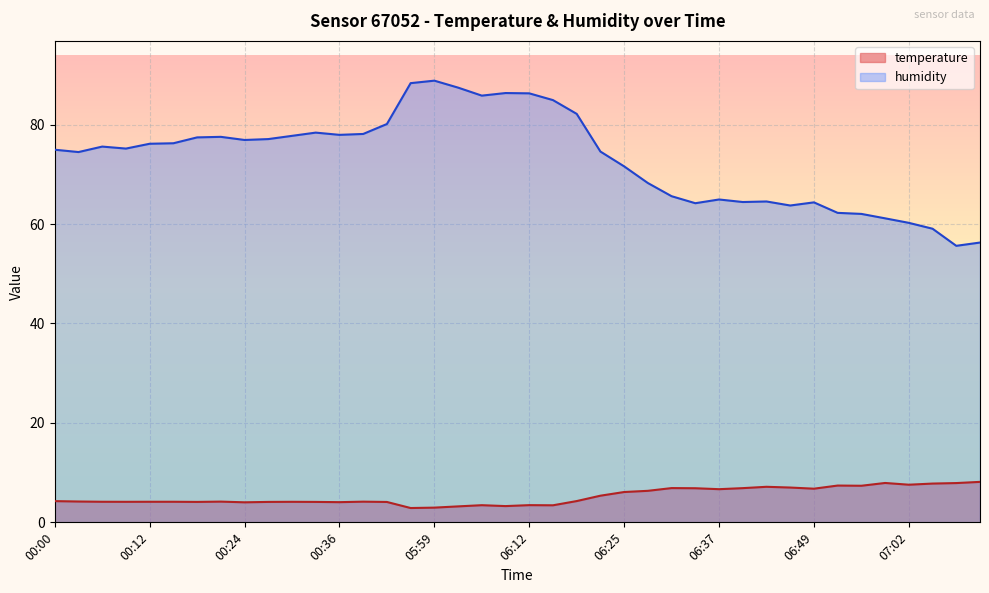

True or false: temperature has more than 1 interior local peaks.

True